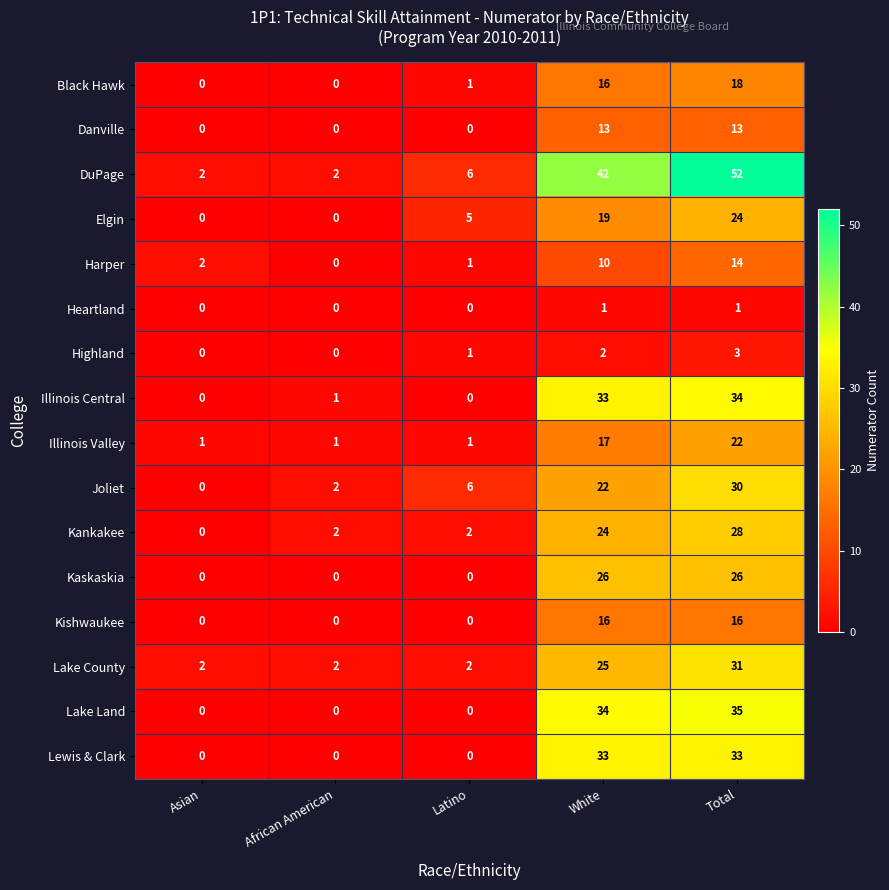

At which category is the sum across all series the highest?

Total